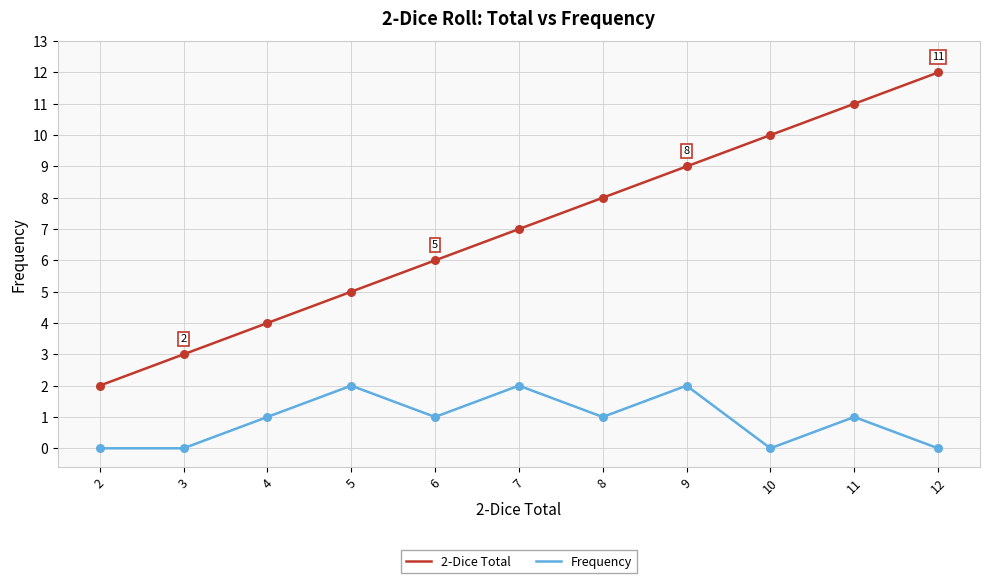

What are all the series names shown in the legend?

2-Dice Total, Frequency